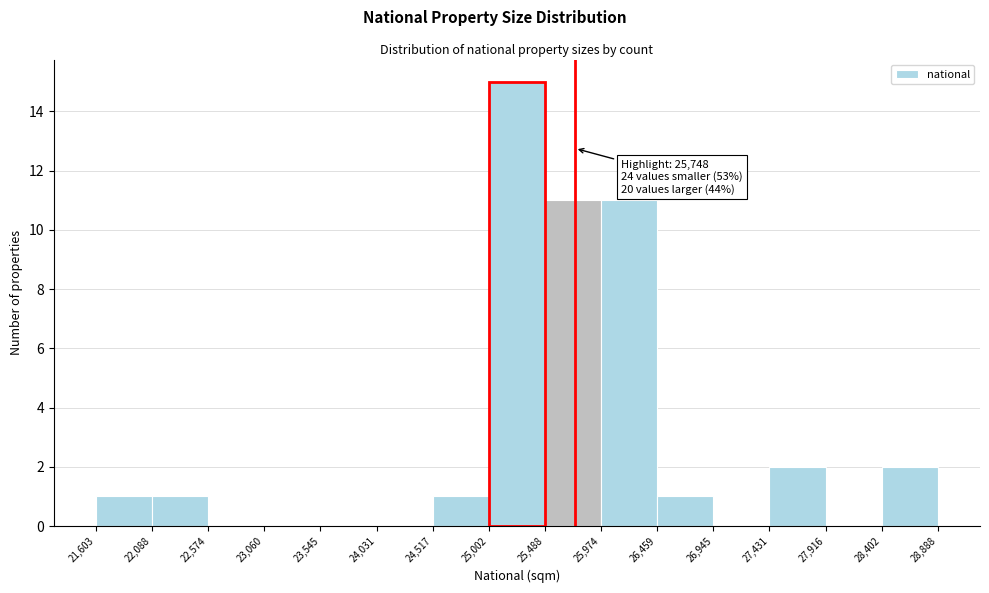

Which range on the x-axis has the tallest bar?

25,002 to 25,488